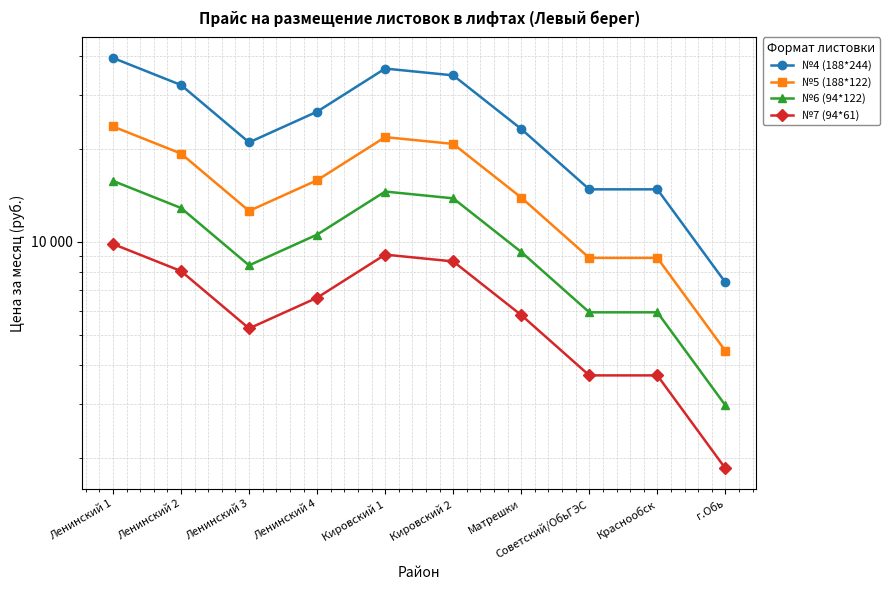

Does the chart have visible grid lines?

Yes